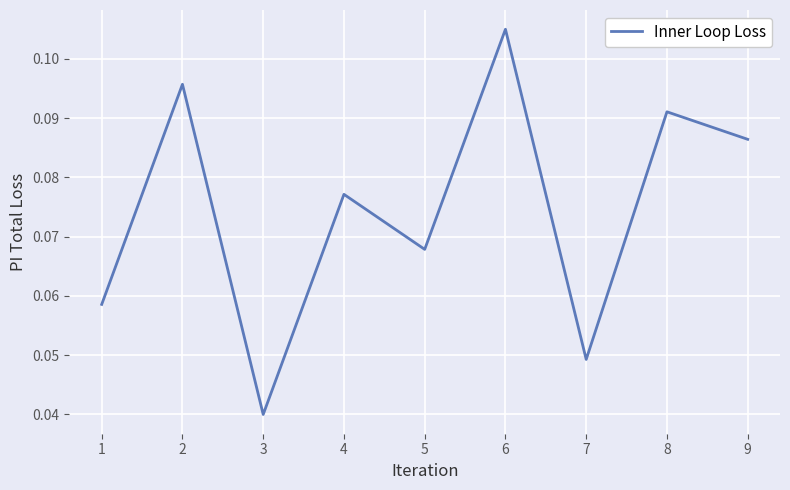

Where is the first local minimum?

3